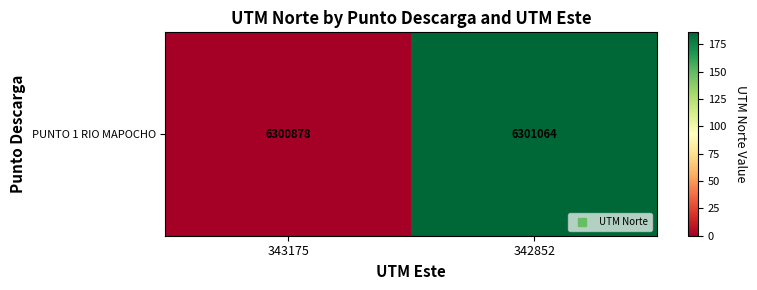

What is the sum of the values at 343175 and 342852?

186